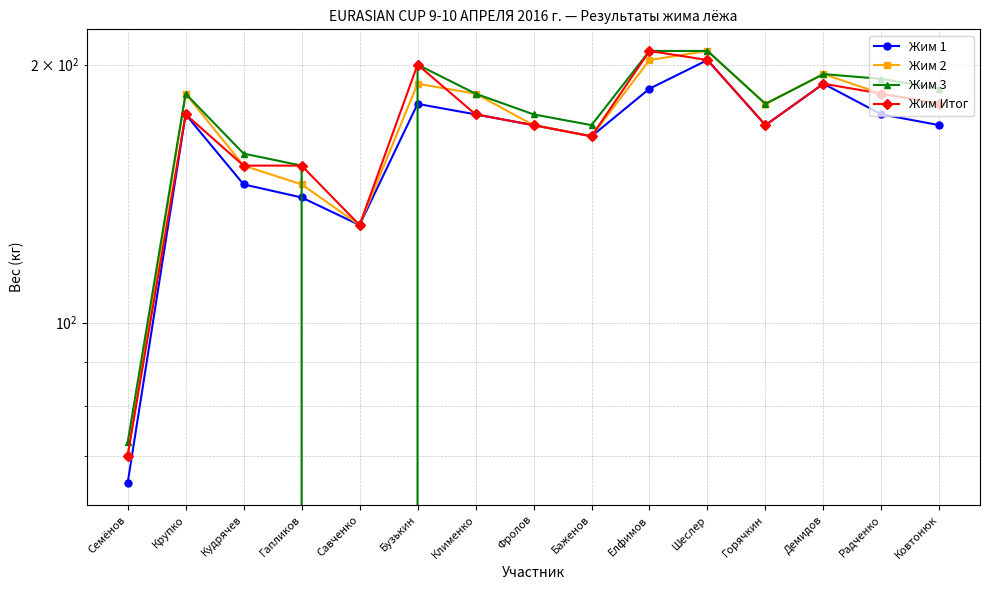

At which category does Жим Итог reach its first local peak?

Крупко